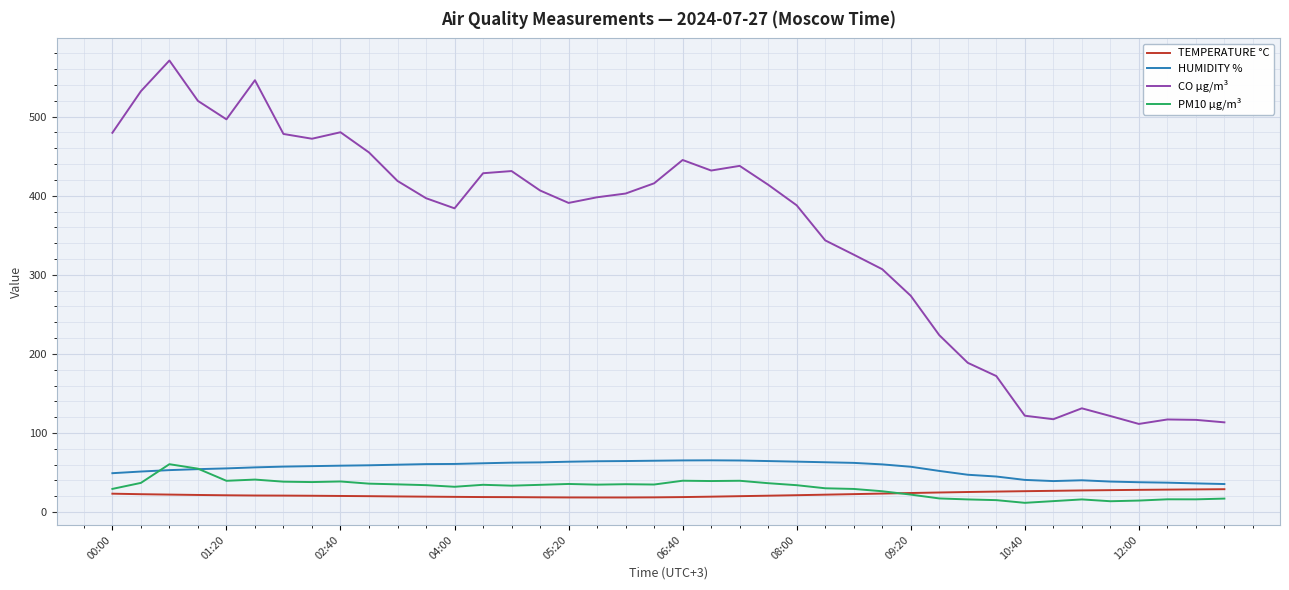

True or false: TEMPERATURE °C and CO µg/m³ intersect in this chart.

False